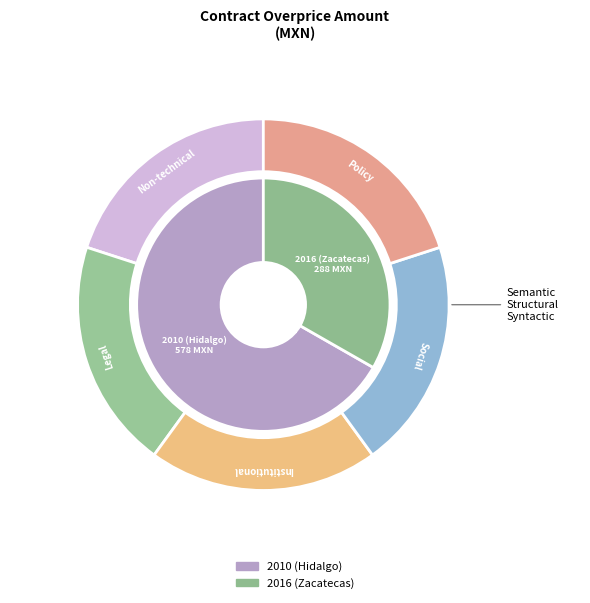

What is the ratio of the value at 2016 (Zacatecas) to the value at 2010 (Hidalgo)?

0.5